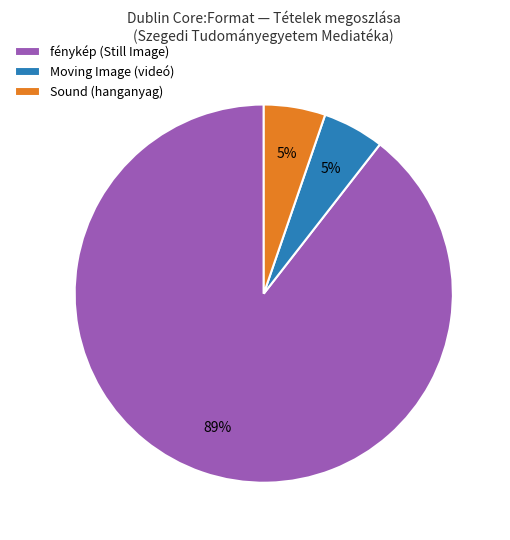

To the nearest percent, what is the average slice percentage?

33%